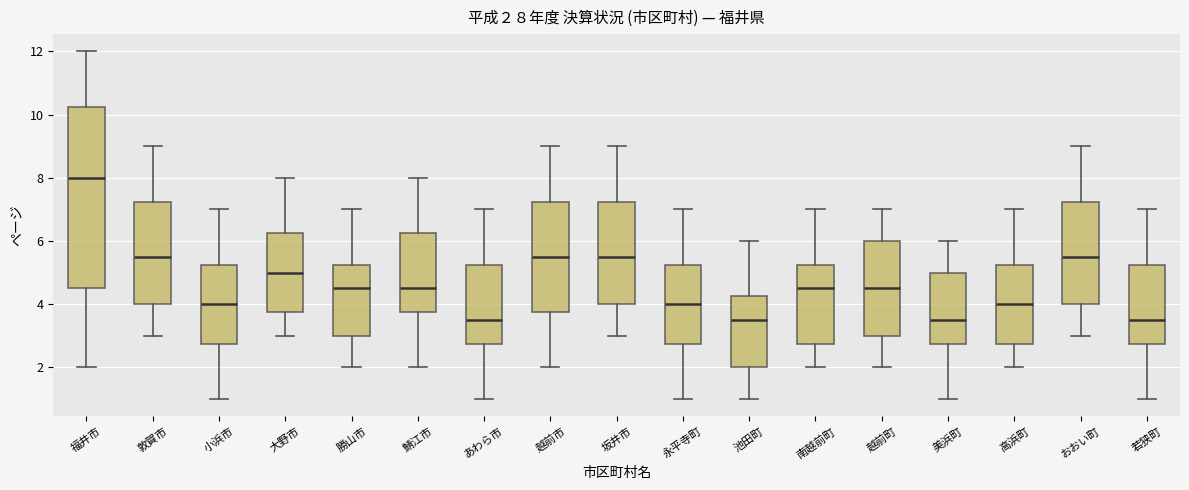

Comparing the boxes themselves (not the whiskers), which one is the tallest?

福井市